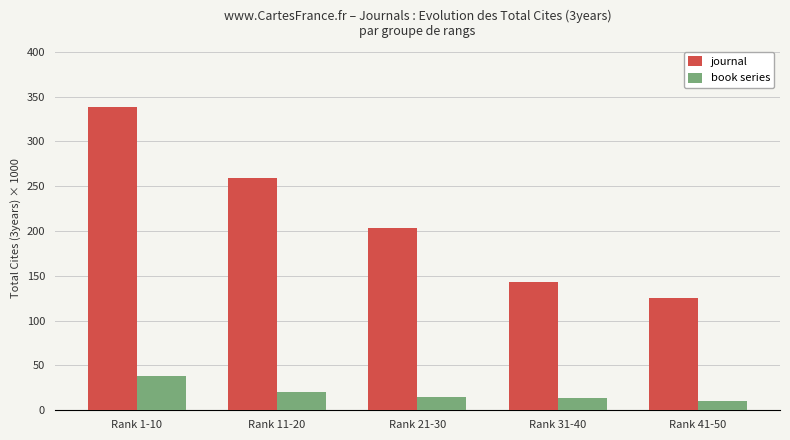

At how many categories does at least one series exceed 64?

5